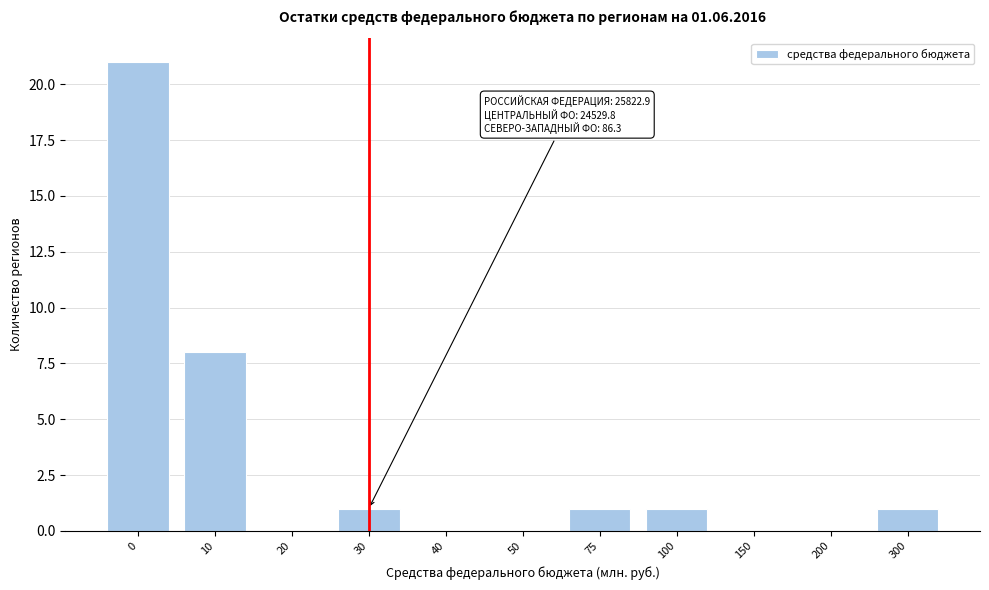

Reading left to right, list all the values displayed in this chart.

0=21	10=8	20=0	30=1	40=0	50=0	75=1	100=1	150=0	200=0	300=1